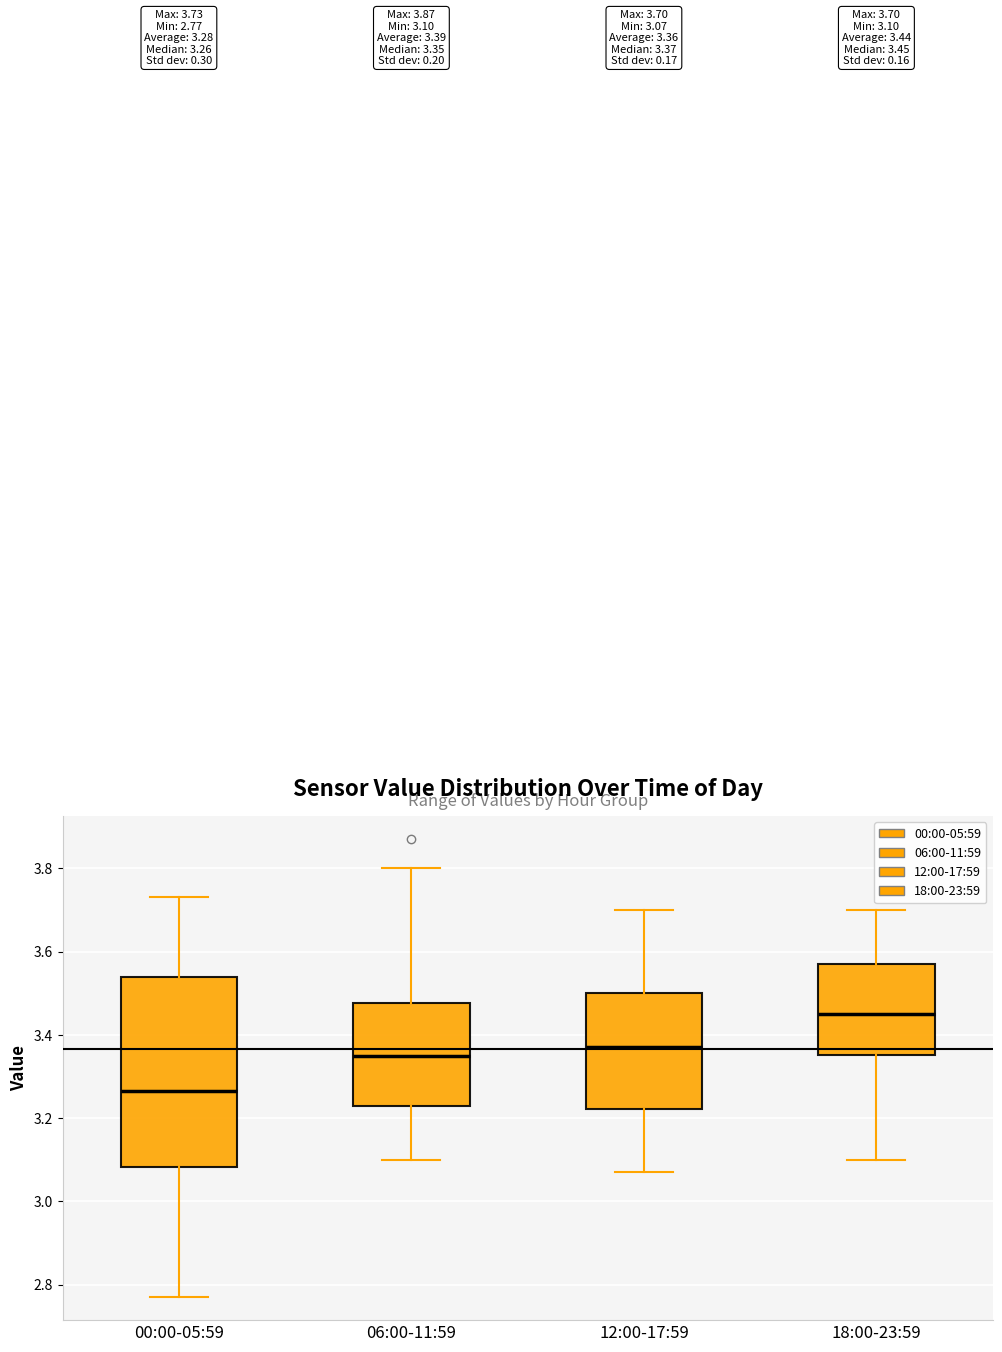

Which box has the lowest median line?

00:00-05:59